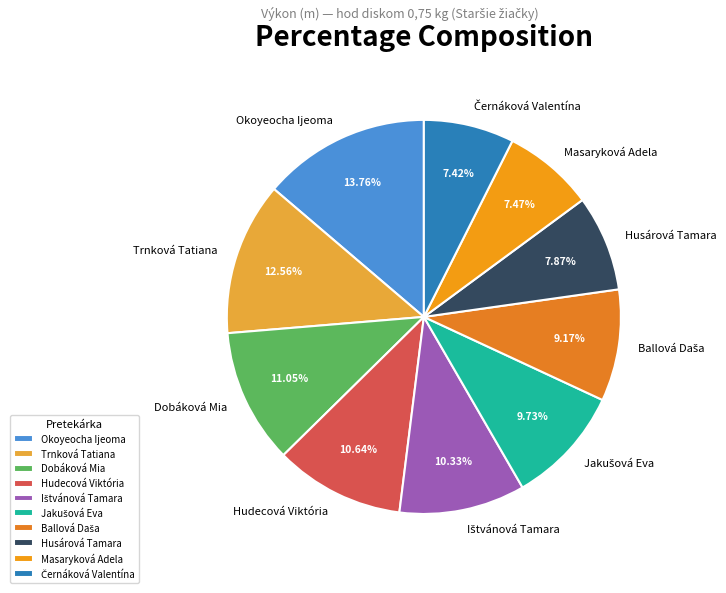

Count the number of slices in the pie.

10